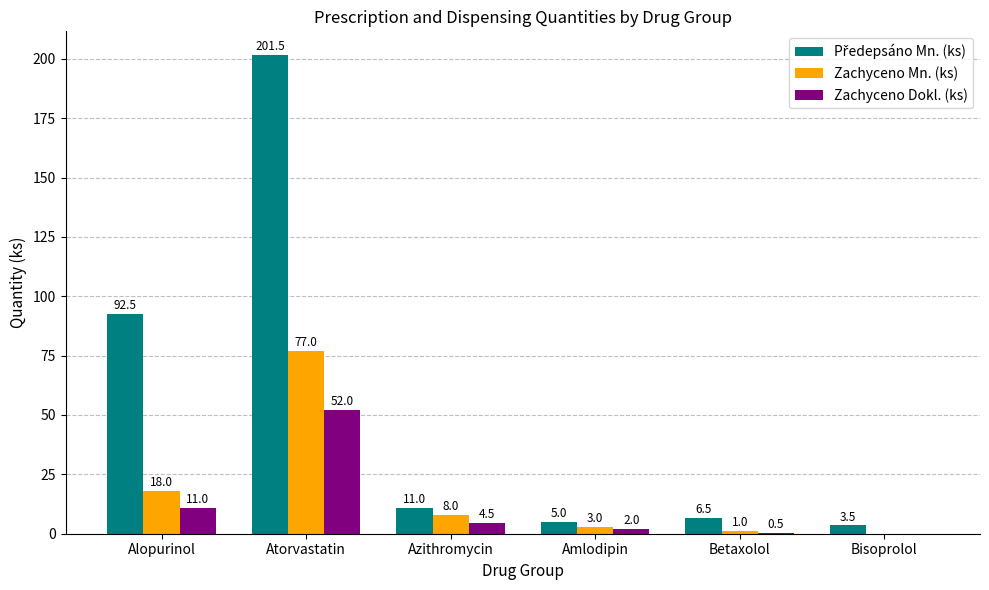

How many values in Zachyceno Dokl. (ks) are above zero?

5